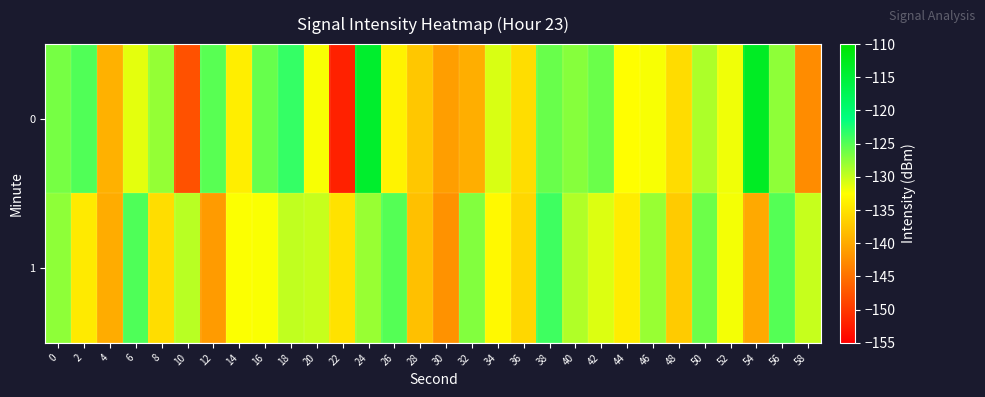

How many distinct data groups are displayed?

2